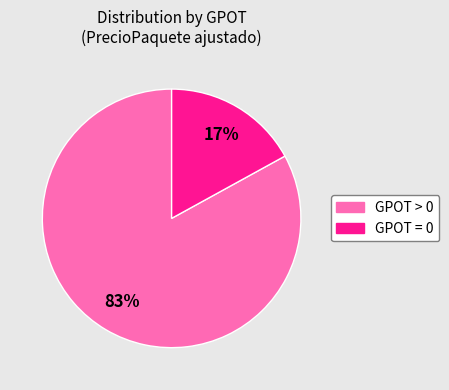

To the nearest percent, what is the average slice percentage?

50%